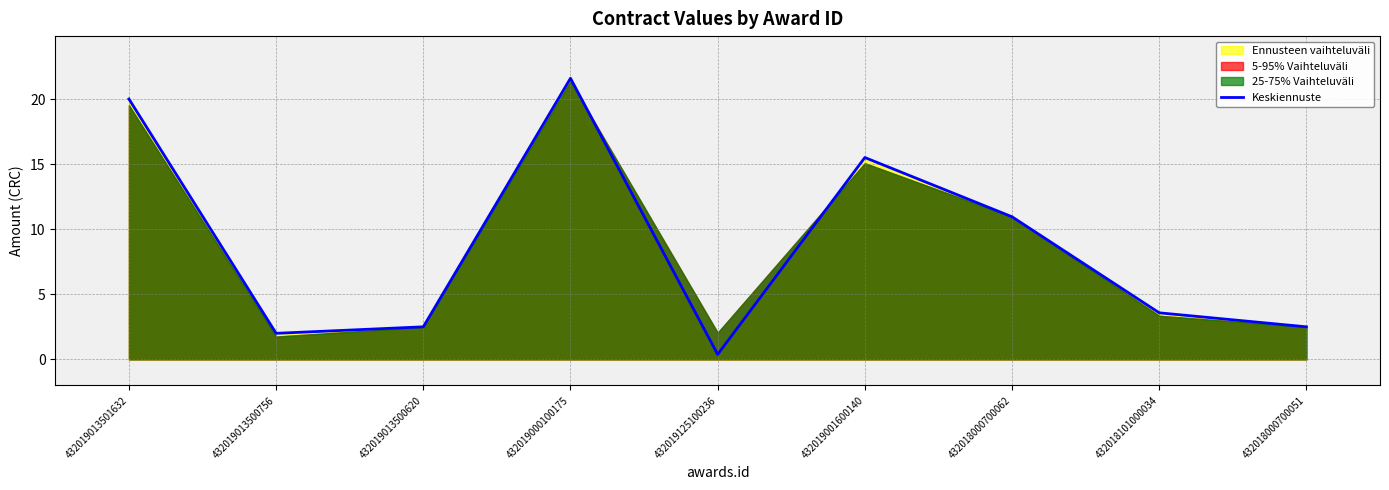

How many lines are shown in the chart?

1